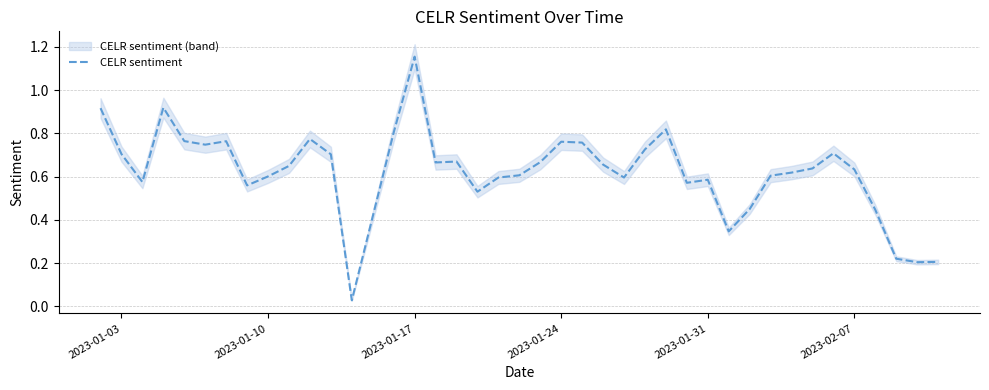

What is the sum of all values?

24.9